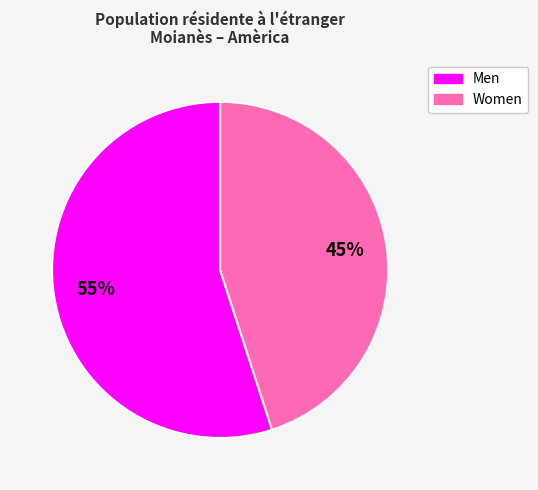

Which slice is the largest?

Men